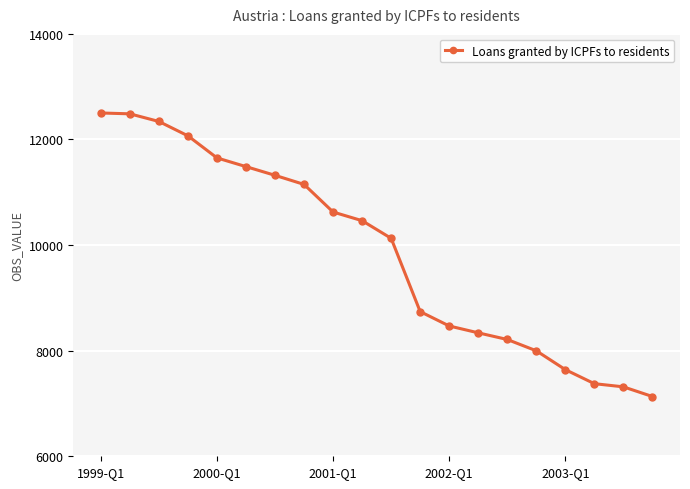

What is the value of the 14th point from the left?

8338